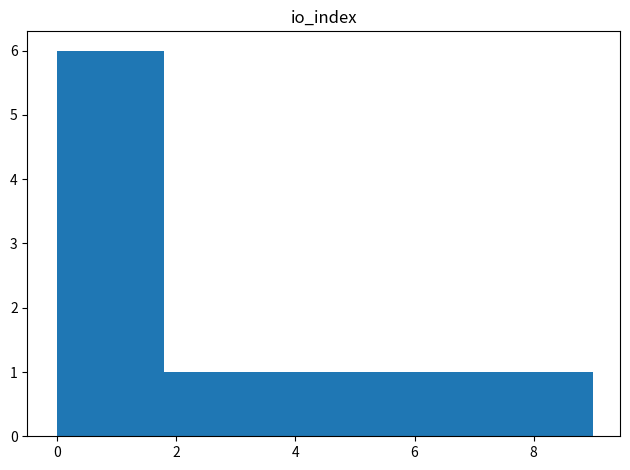

Reading left to right, list every bar in this chart as the range it spans on the x-axis followed by its height. Neither the bar edges nor the heights are printed on the chart, so give them approximately, as read against the axes.

0.0 to 0.9: 6
0.9 to 1.8: 6
1.8 to 2.7: 1
2.7 to 3.6: 1
3.6 to 4.5: 1
4.5 to 5.4: 1
5.4 to 6.3: 1
6.3 to 7.2: 1
7.2 to 8.1: 1
8.1 to 9.0: 1